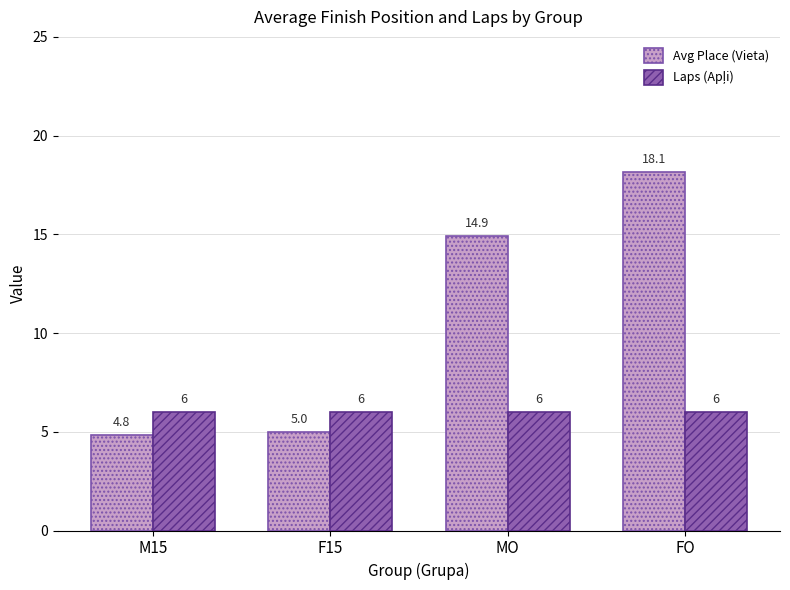

List the labels in order of Avg Place (Vieta) value, smallest first.

M15, F15, MO, FO